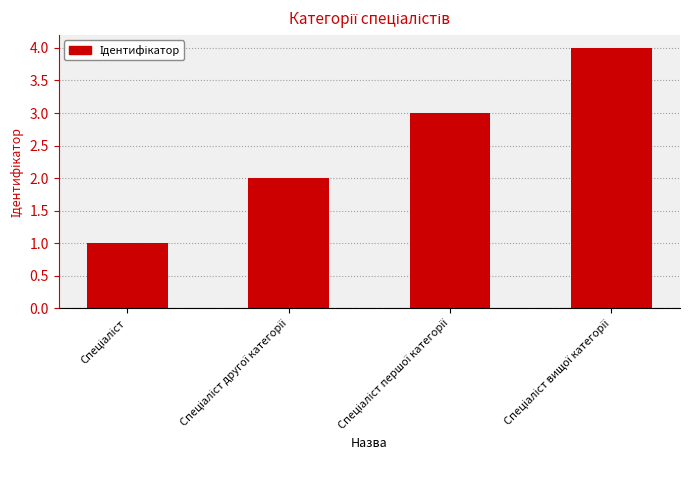

How many bars are there in total?

4